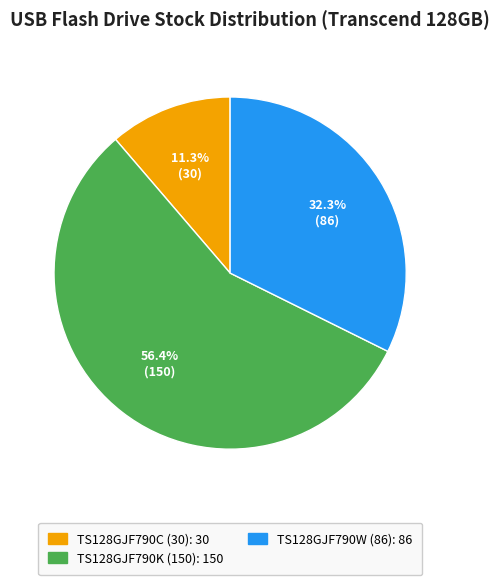

To the nearest percent, what percentage of the pie is TS128GJF790K (150)?

56%